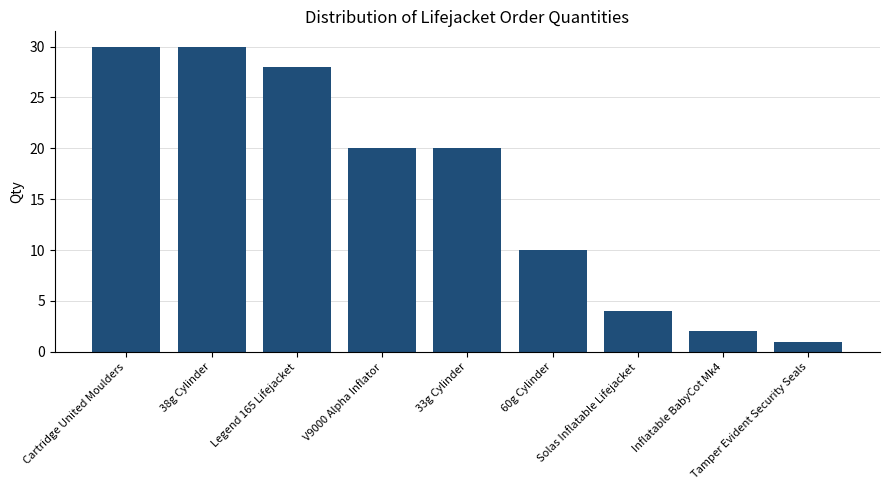

What is the greatest value displayed?

30